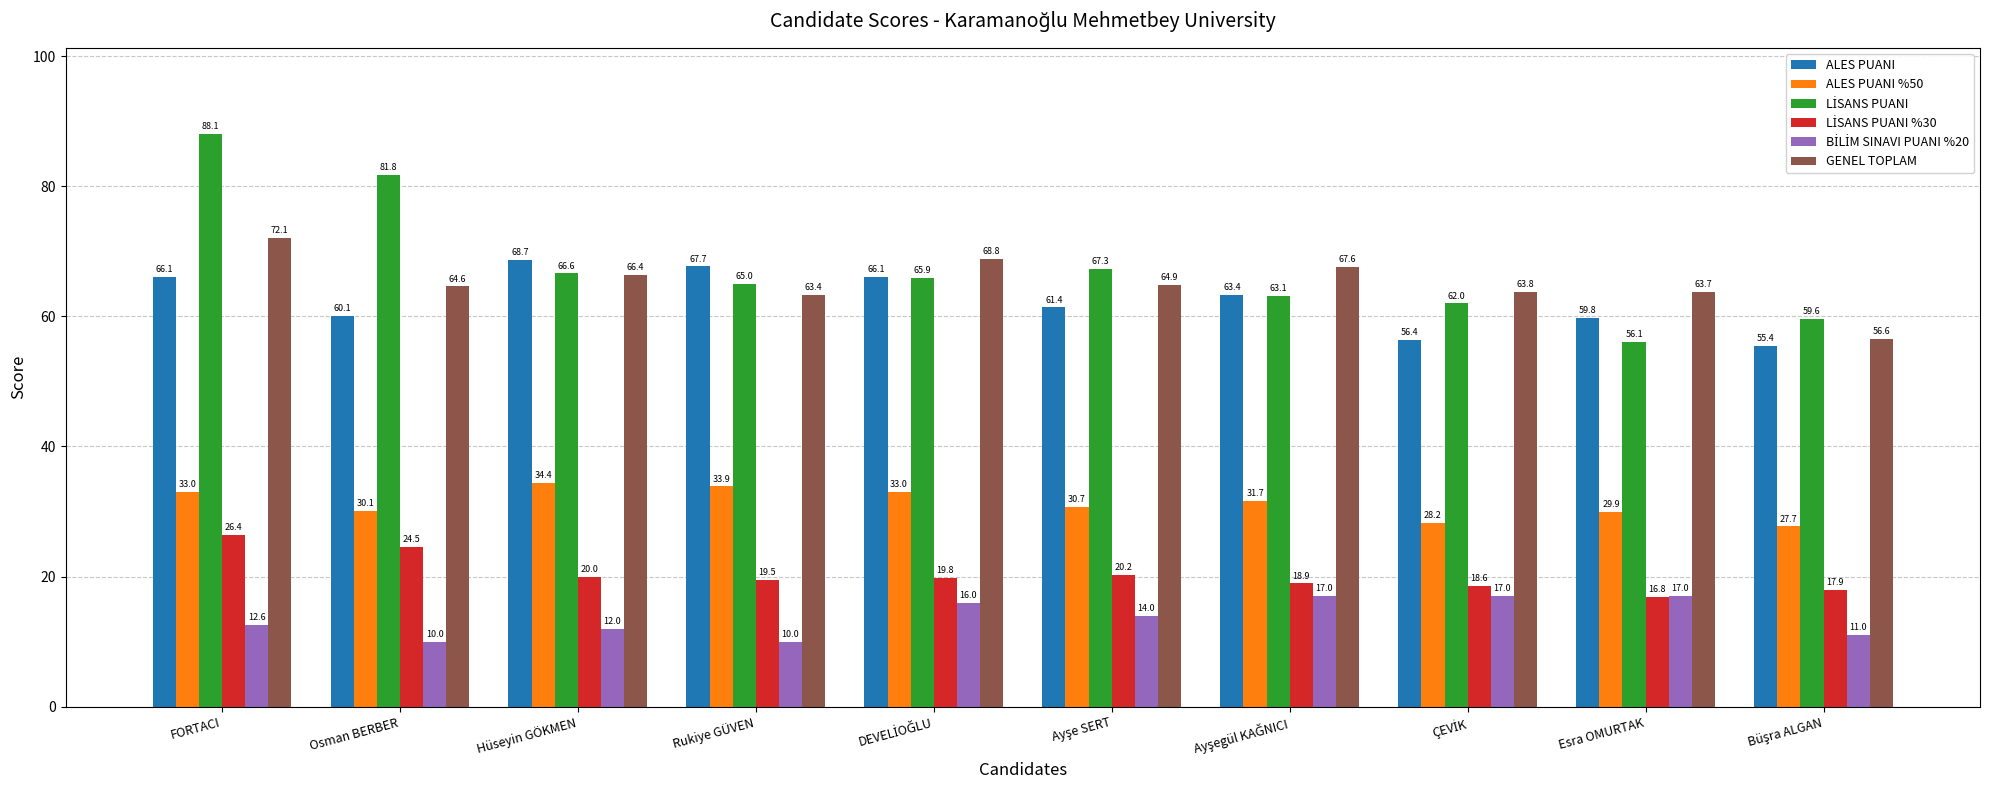

At which category does the chart reach its peak across all series?

FORTACI